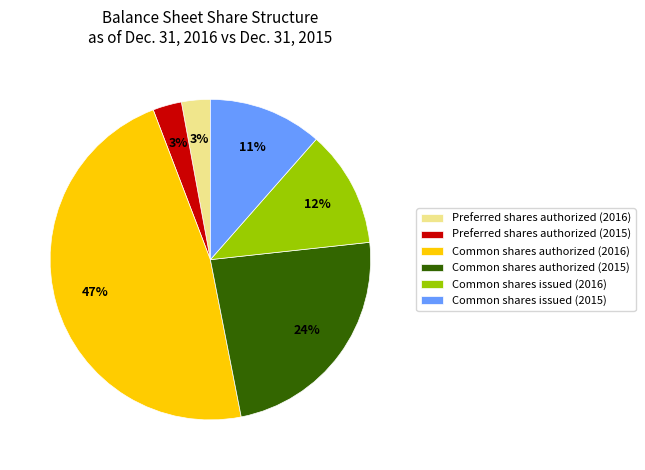

Which slice is the largest?

Common shares authorized (2016)